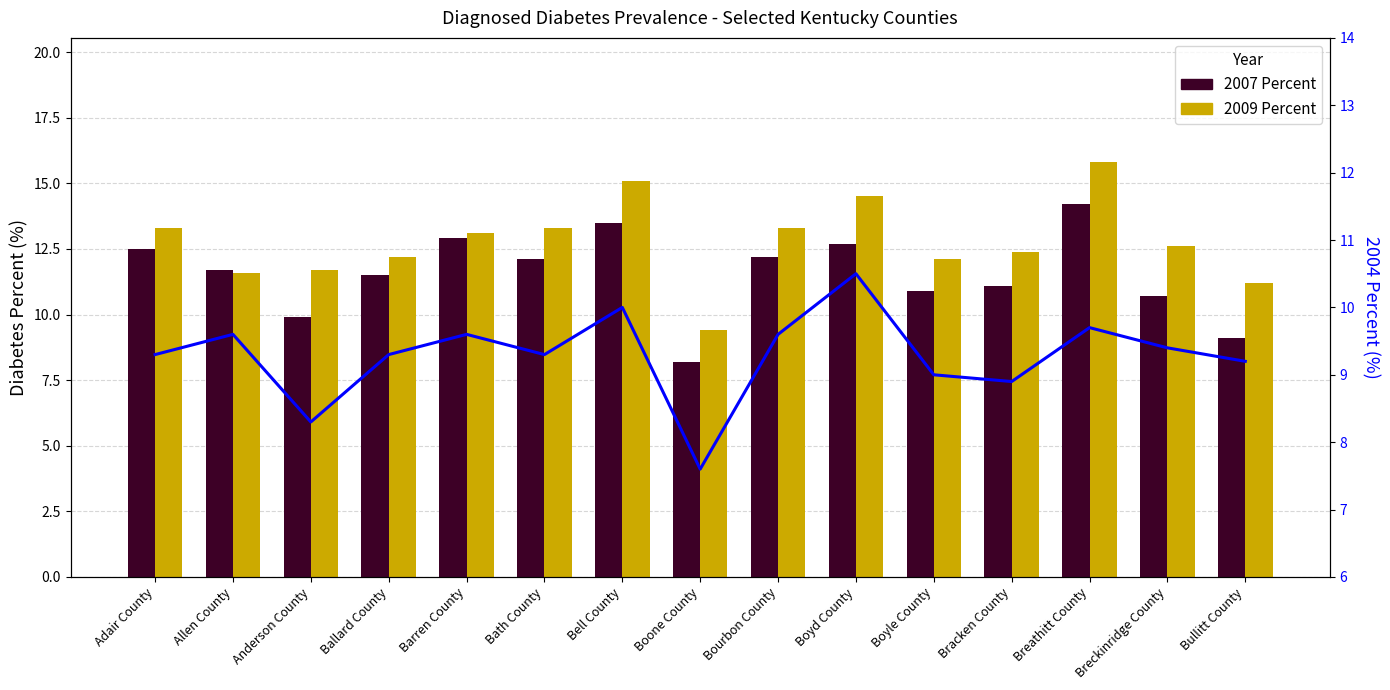

The value of 2009 Percent at Ballard County is 5.9. True or false?

False